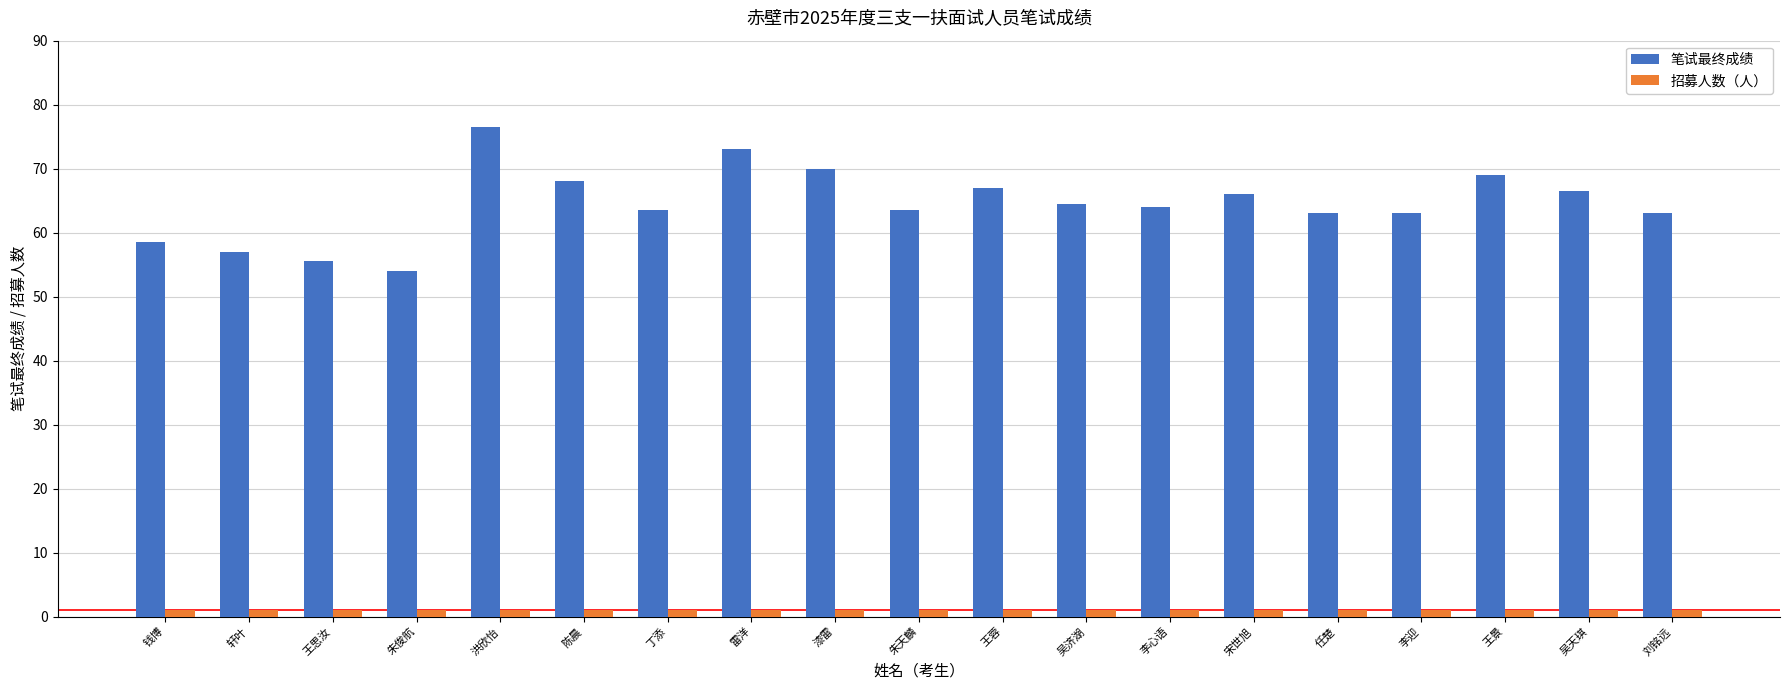

The 笔试最终成绩 series shows 83.5 at 朱天麟. True or false?

False